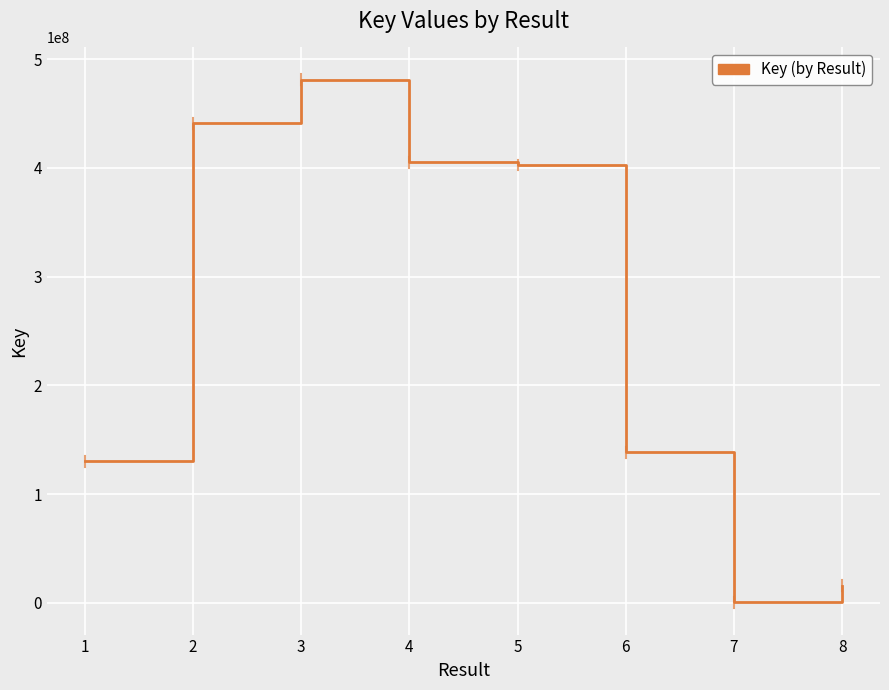

What is the difference between the maximum and minimum values?

480975933